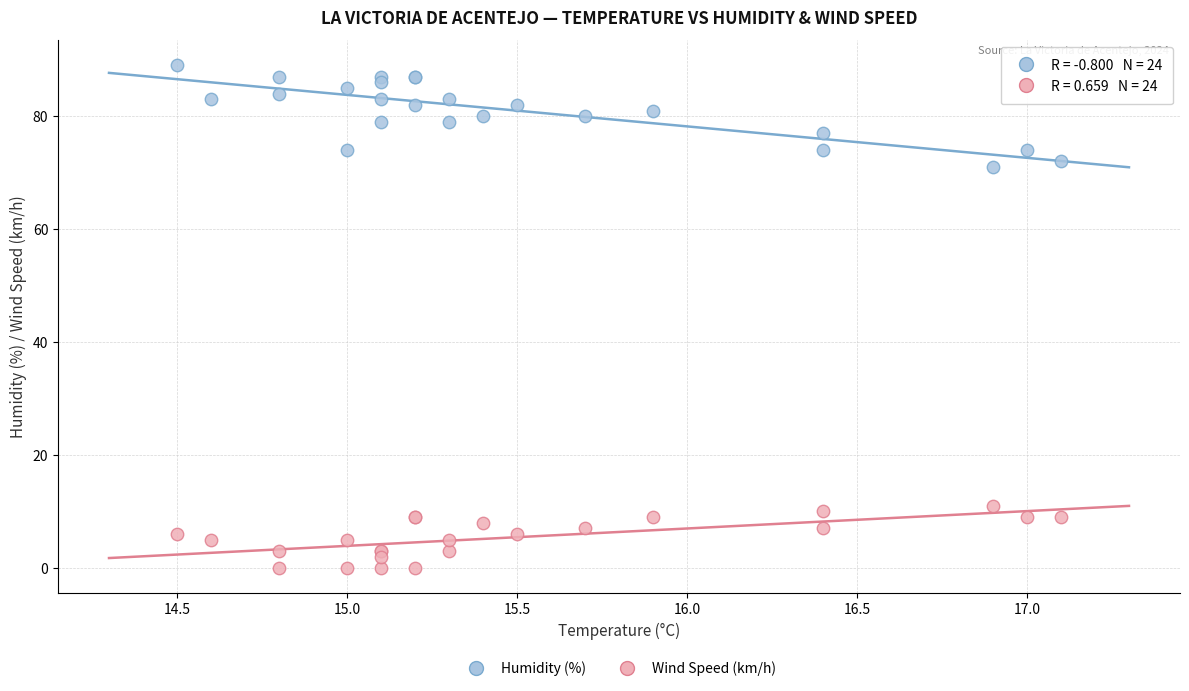

Which series contains the highest Y value?

Humidity (%)